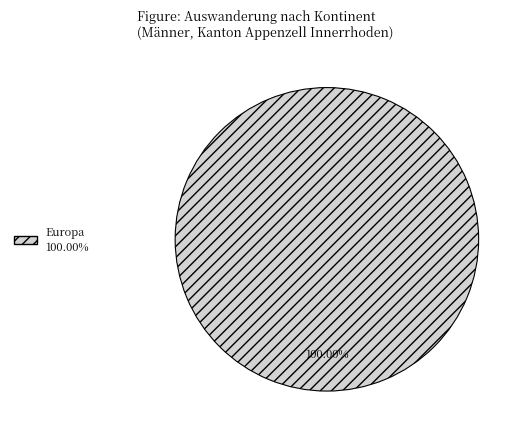

Is there any slice that represents more than half of the pie?

Yes